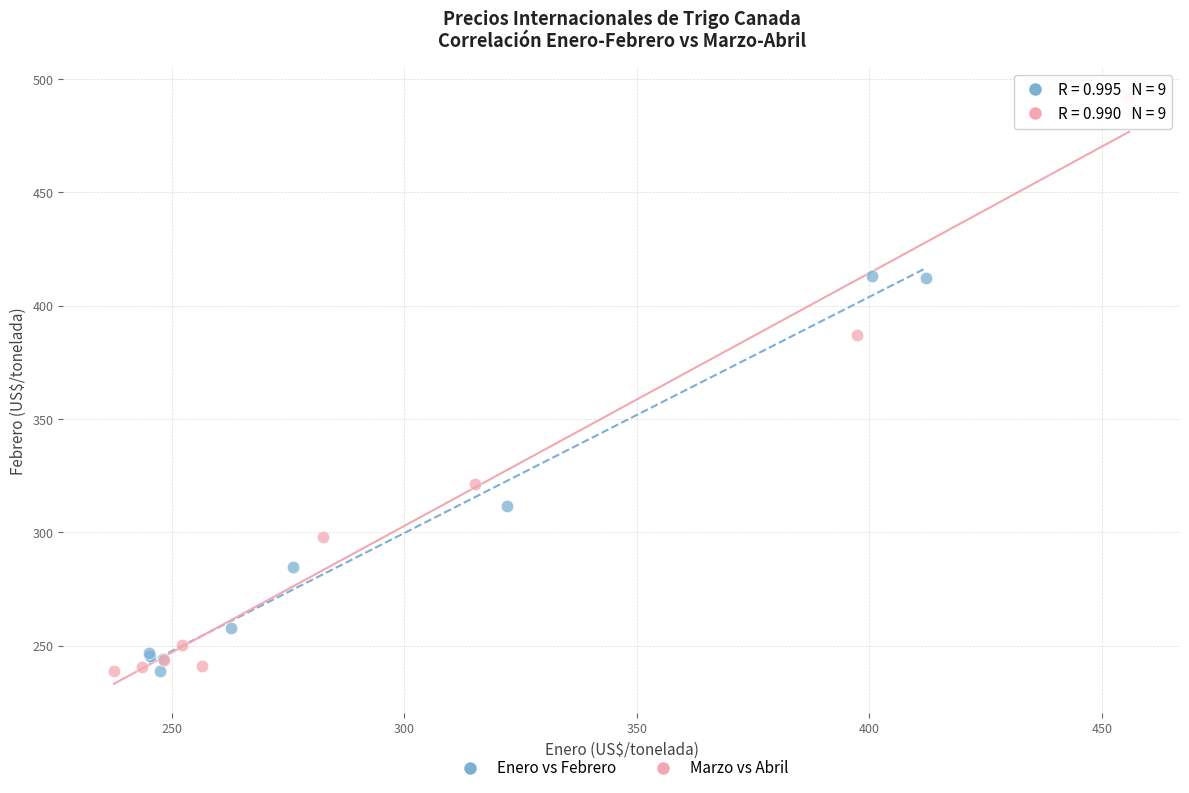

Which series has the largest Y range (max minus min)?

Marzo vs Abril